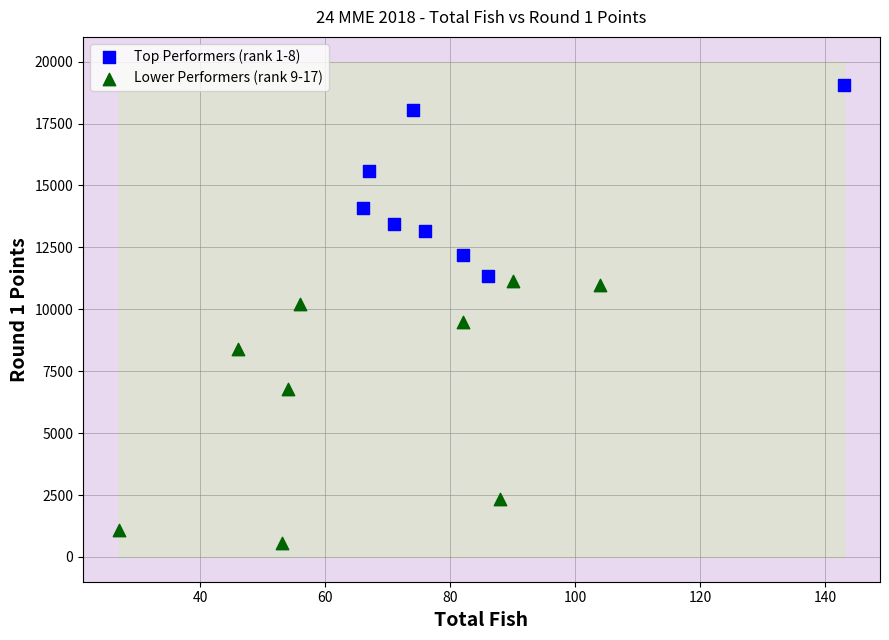

Which series reaches the minimum Y coordinate?

Lower Performers (rank 9-17)